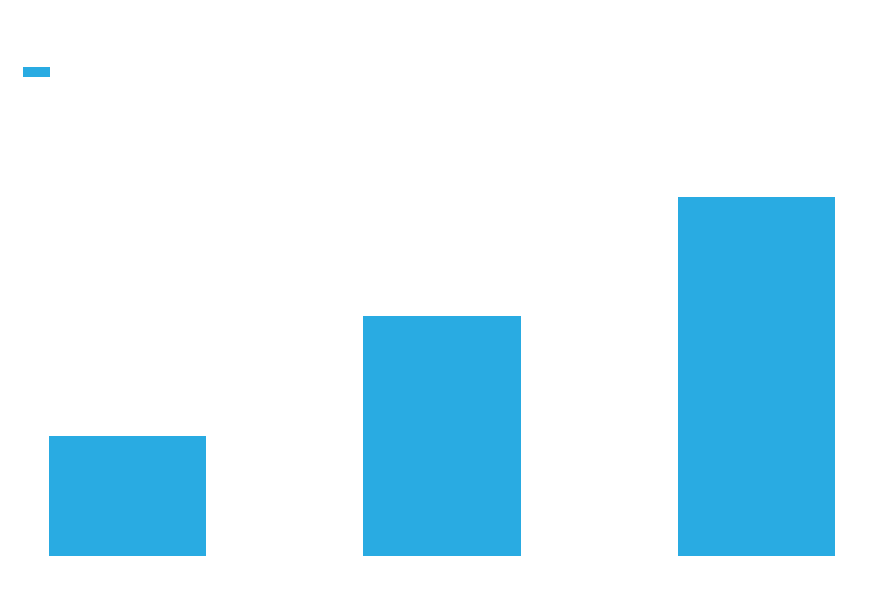

Are the bars grouped side by side (vs. stacked)?

No